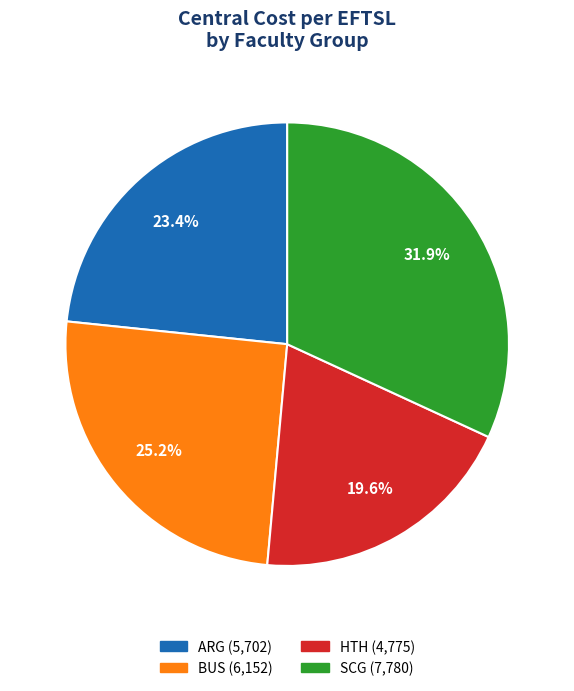

Which slice is the smallest?

HTH